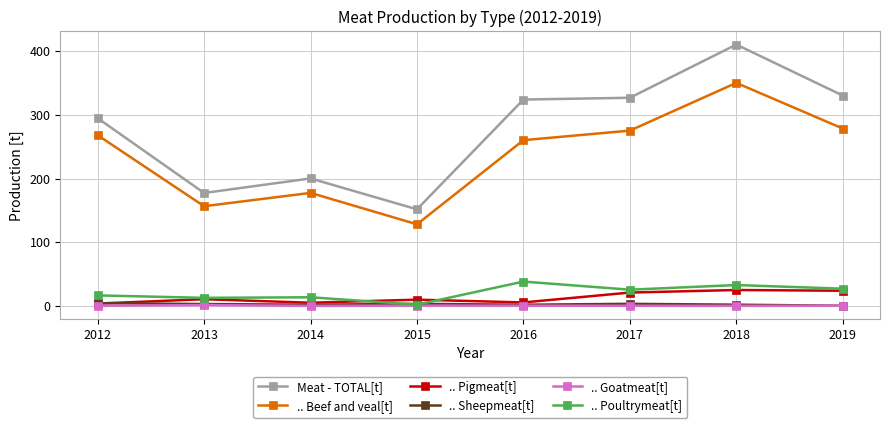

Where does the Meat - TOTAL[t] series first go above 323?

2016